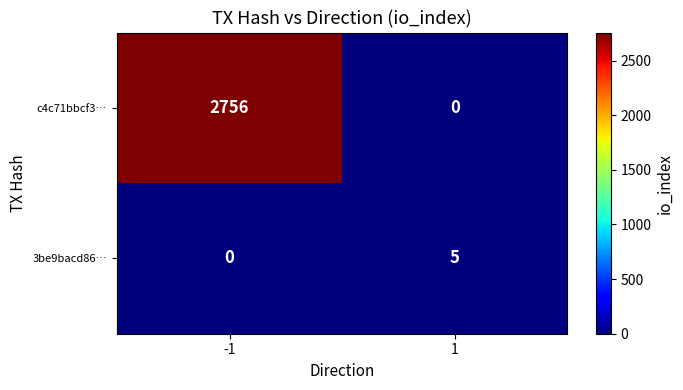

What value does the c4c71bbcf3… series have at -1?

2756